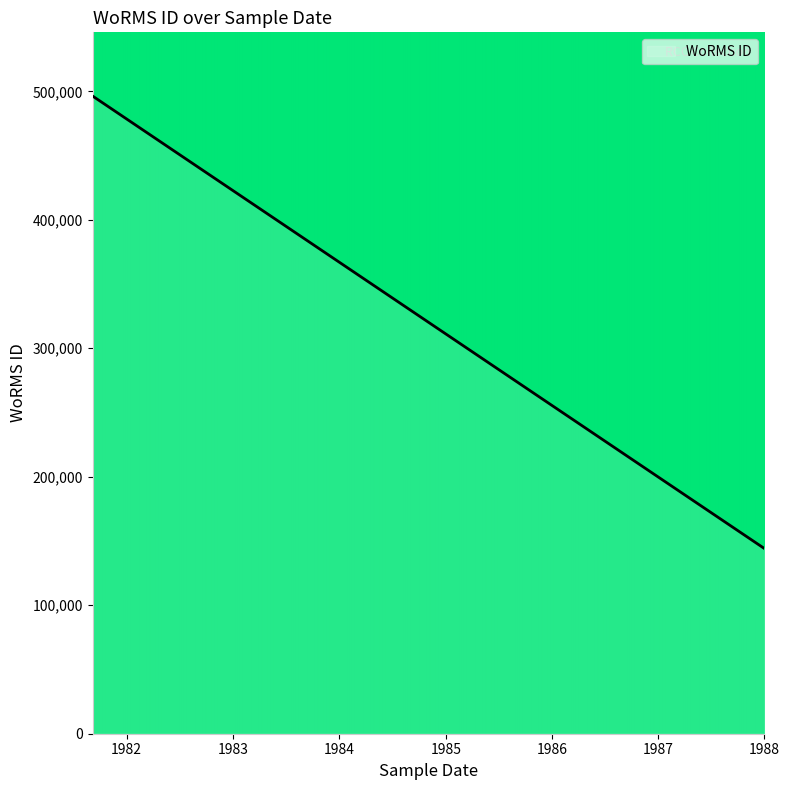

List the labels in order of value, smallest first.

1988-01-01, 1988-01-01, 1981-09-06